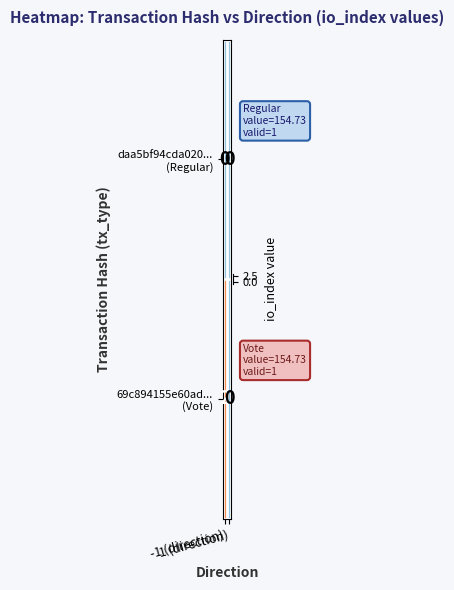

Count the number of categories in the chart.

2